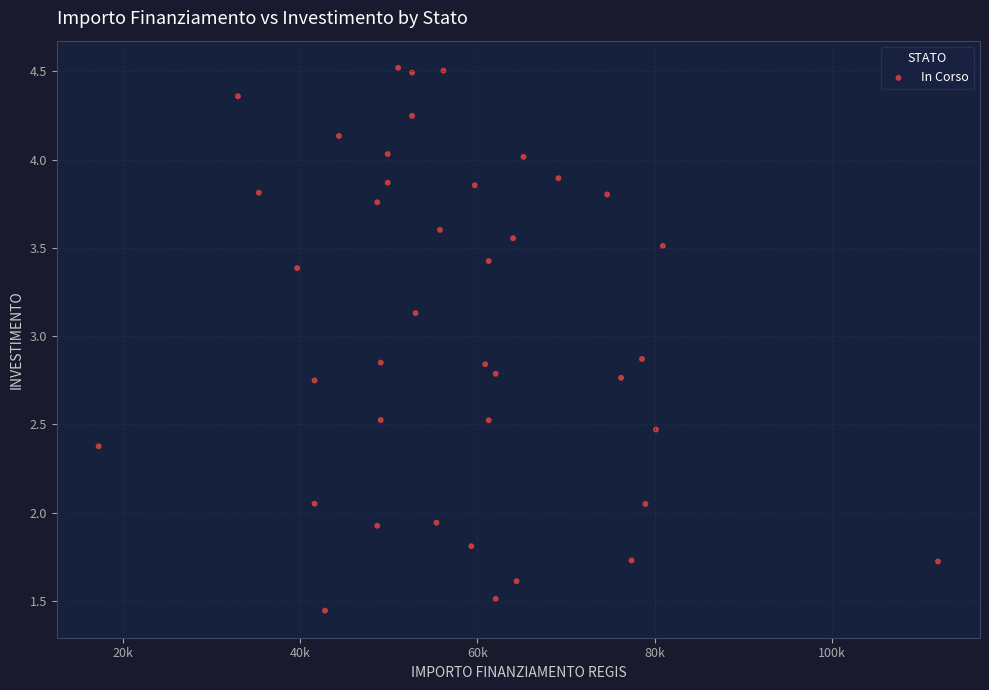

What is the range of Y values (max minus min)?

3.1